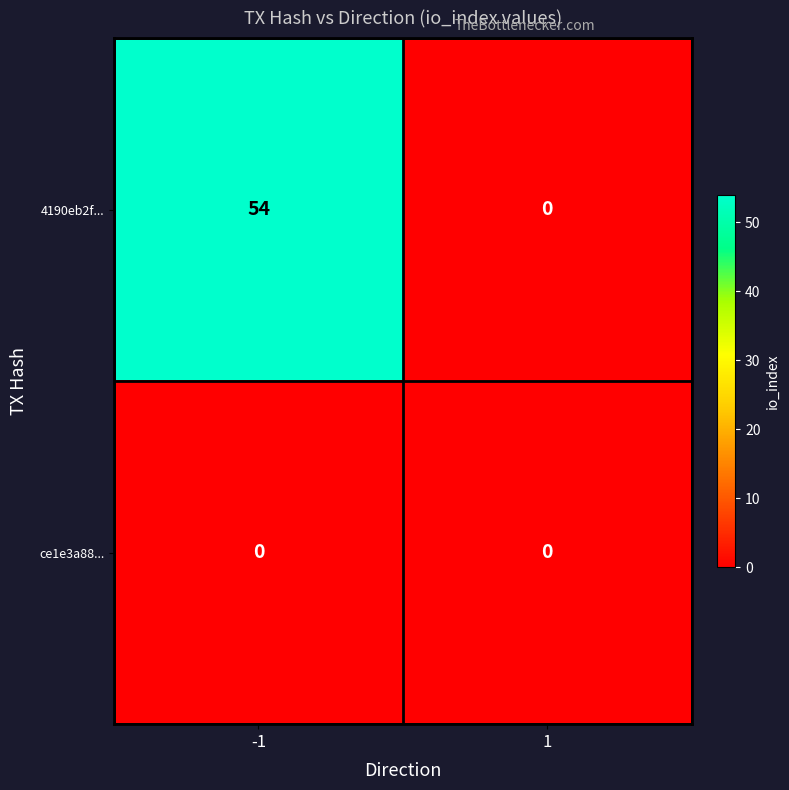

List the labels in order of 4190eb2f... value, largest first.

-1, 1